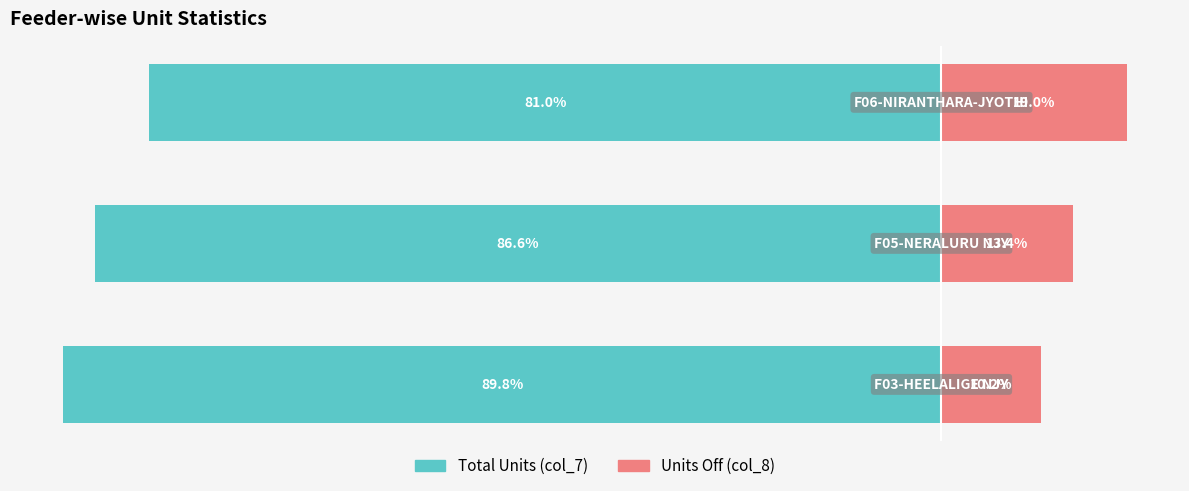

Which has a higher value, 1 or 2?

2